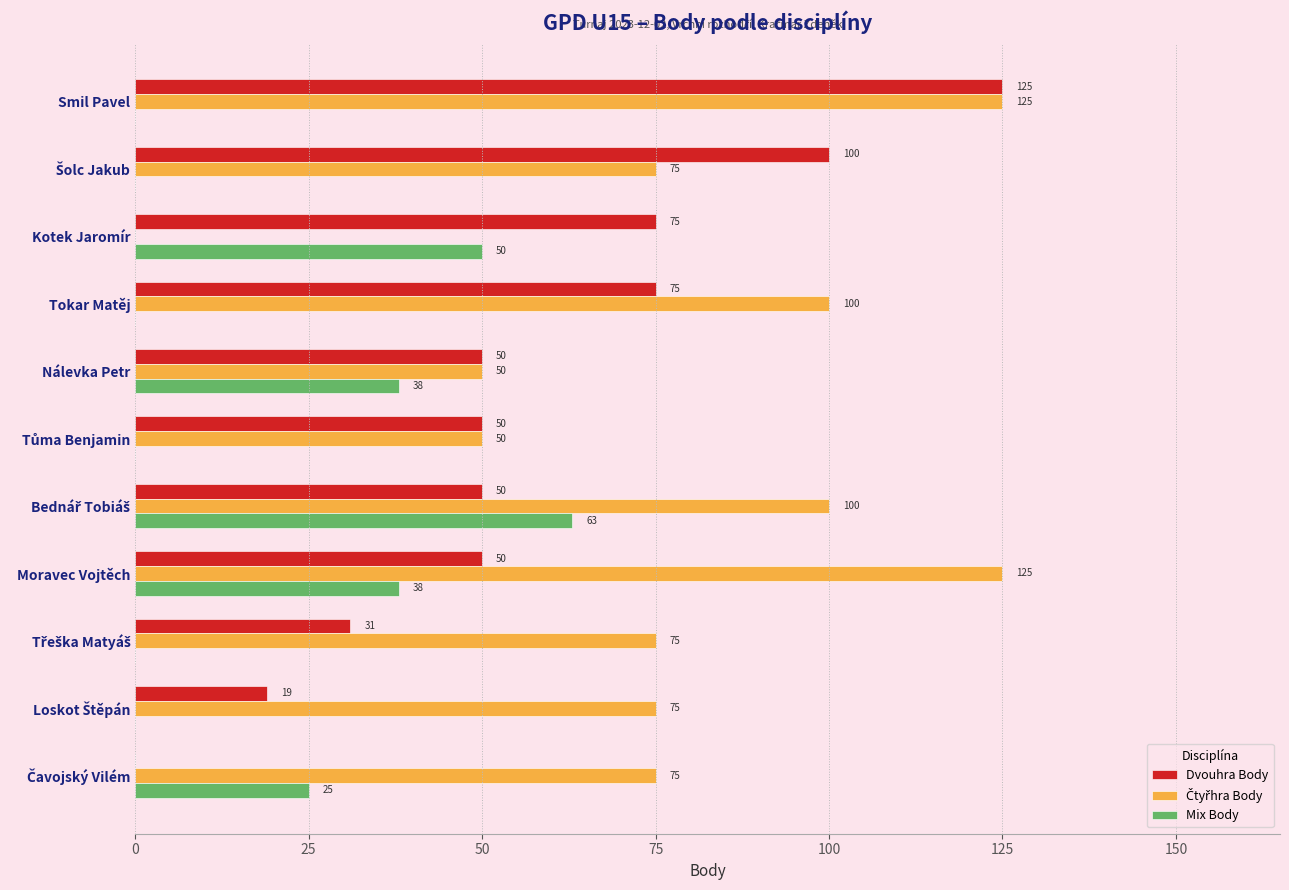

What is the maximum value for Dvouhra Body?

125